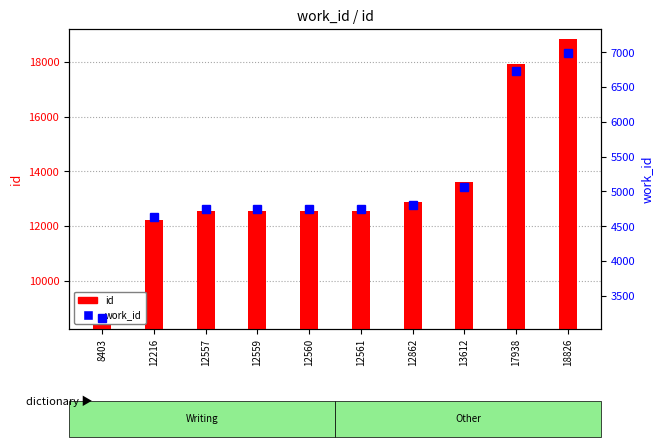

Count the number of data series in this chart.

2